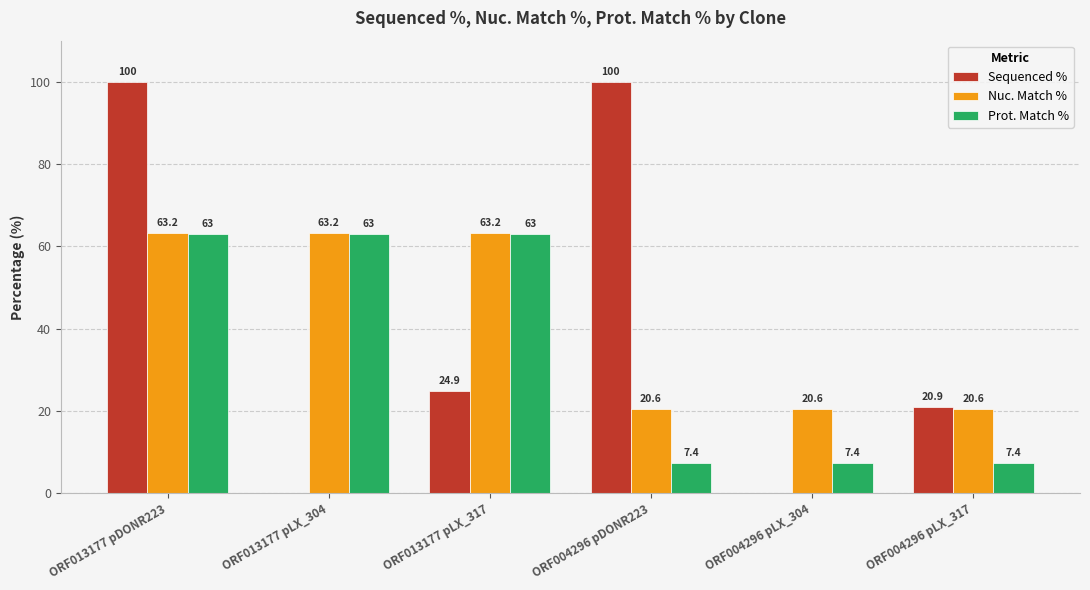

What is the maximum value for Nuc. Match %?

63.2